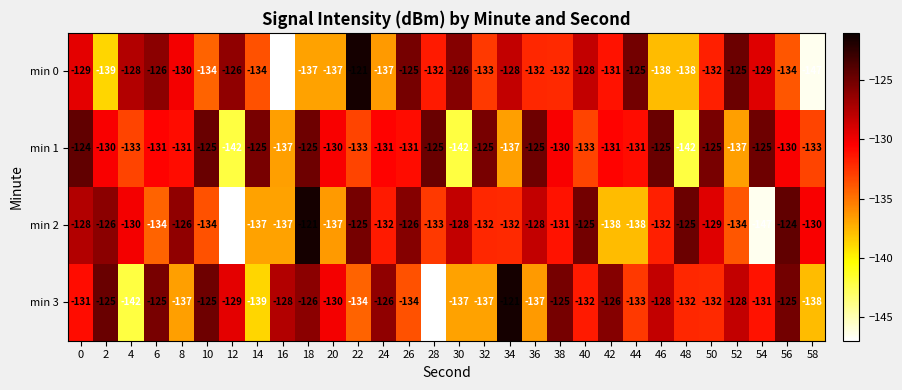

What is the sum of all min 1 values?

-3924